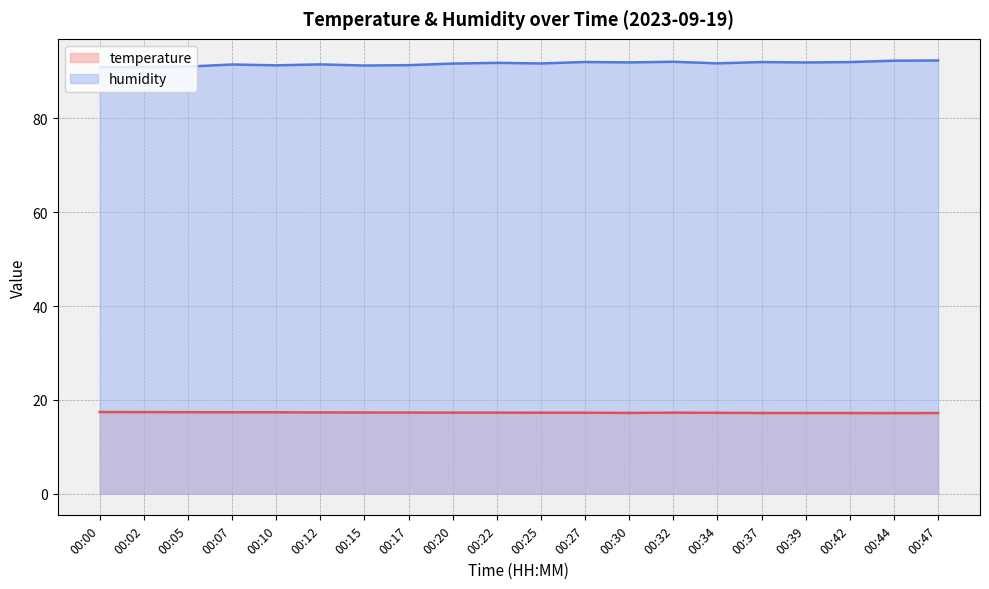

Reading left to right, list all the values displayed in this chart.

temperature: 17.4	17.4	17.4	17.4	17.4	17.3	17.3	17.3	17.3	17.3	17.3	17.3	17.2	17.3	17.2	17.2	17.2	17.2	17.2	17.2
humidity: 90.9	91.0	91.0	91.5	91.3	91.5	91.3	91.4	91.7	91.8	91.7	92.0	91.9	92.1	91.7	92.0	91.9	92.0	92.3	92.3